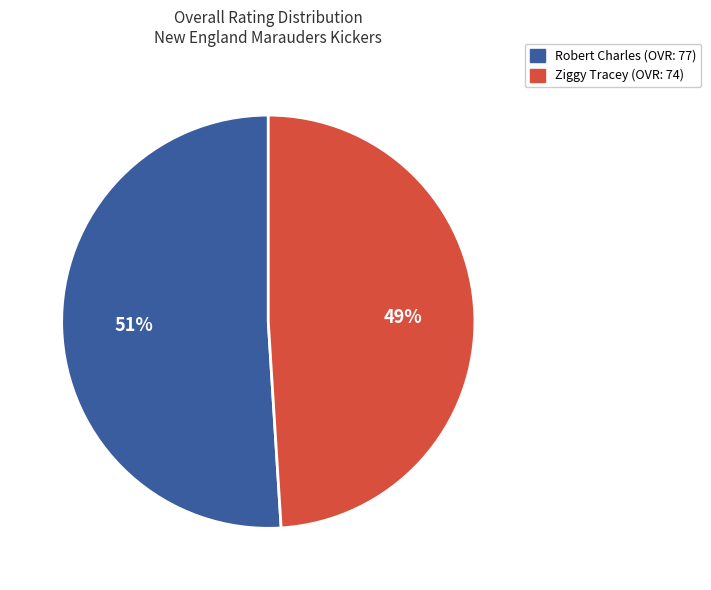

Between Ziggy Tracey (OVR: 74) and Robert Charles (OVR: 77), which is larger?

Robert Charles (OVR: 77)